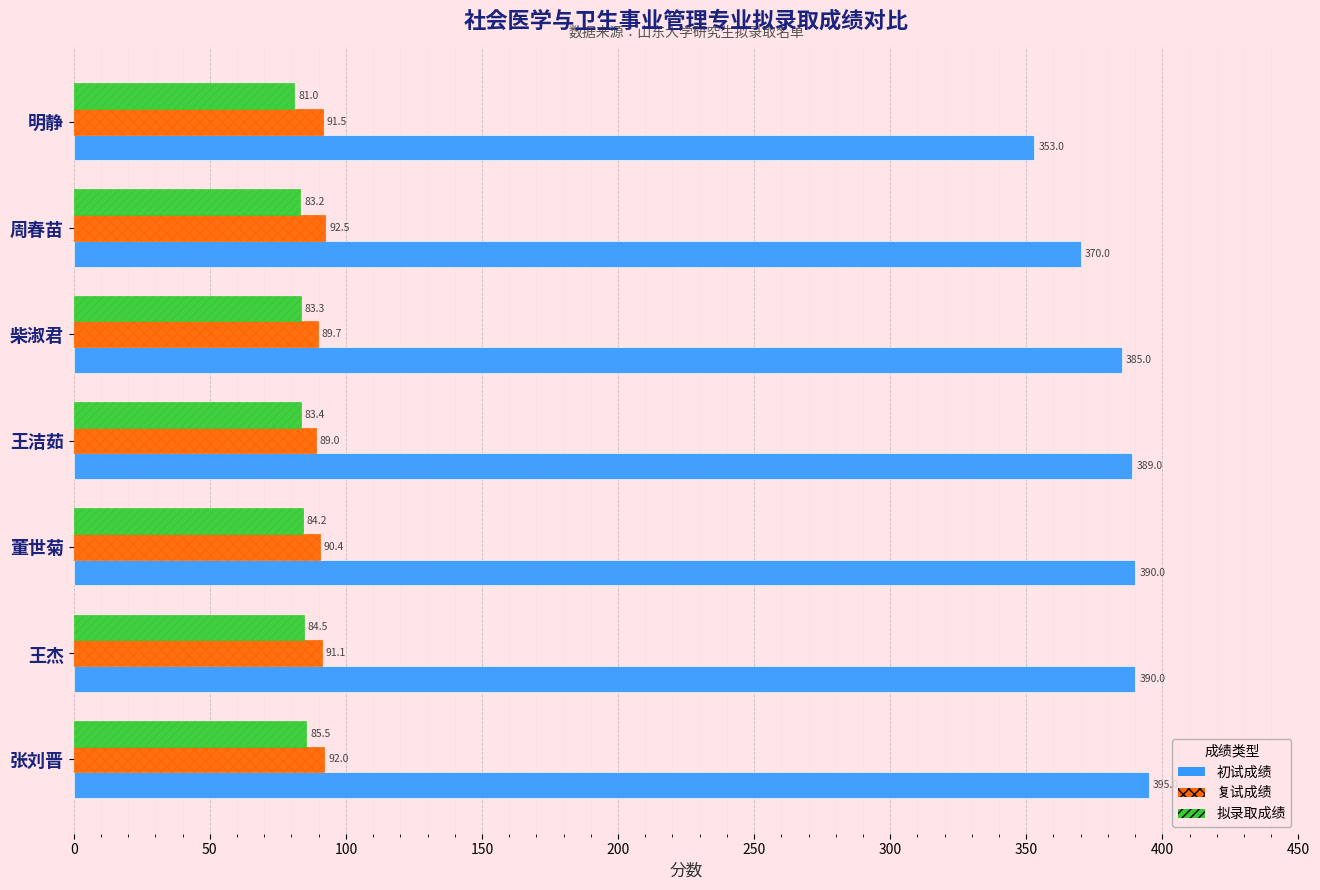

What is the total value across all series at 周春苗?

545.7